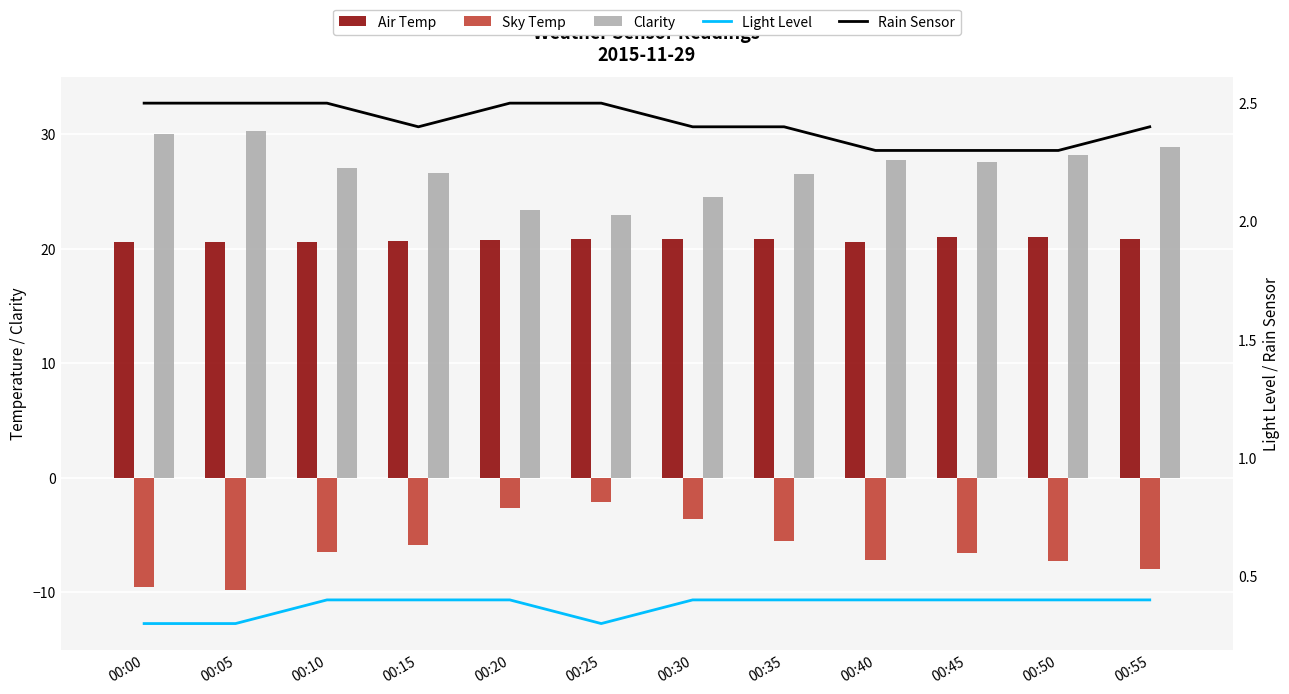

Are the bars grouped side by side (vs. stacked)?

Yes